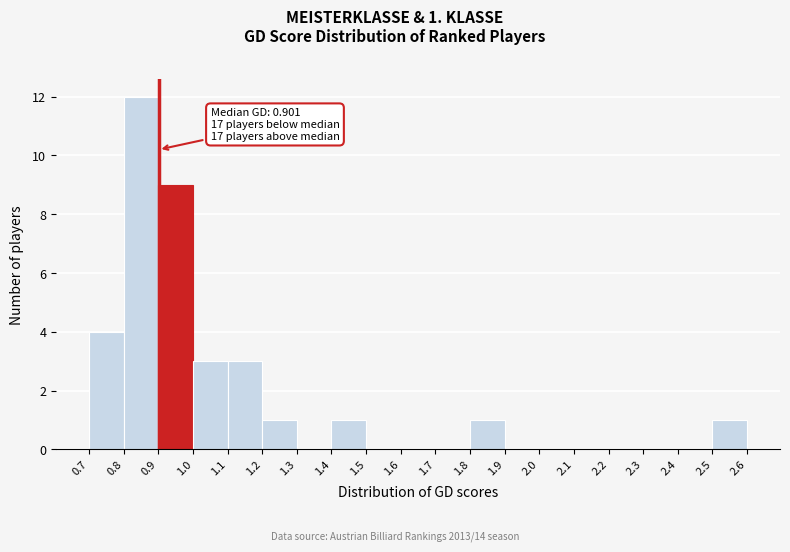

Over which range of the x-axis is the bar tallest?

0.8 to 0.9